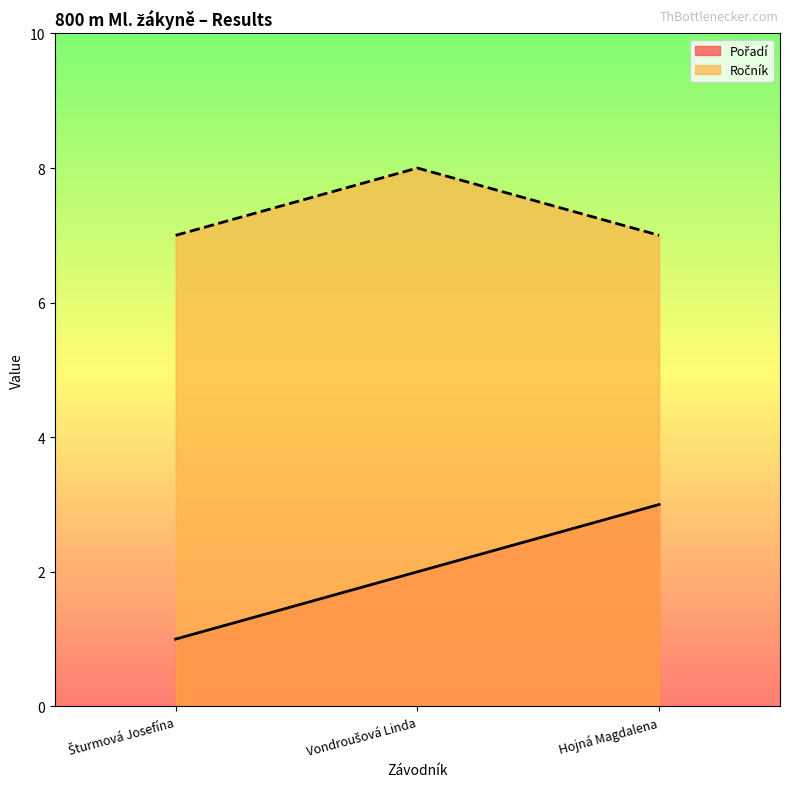

Does the chart display data point markers on the line(s)?

No